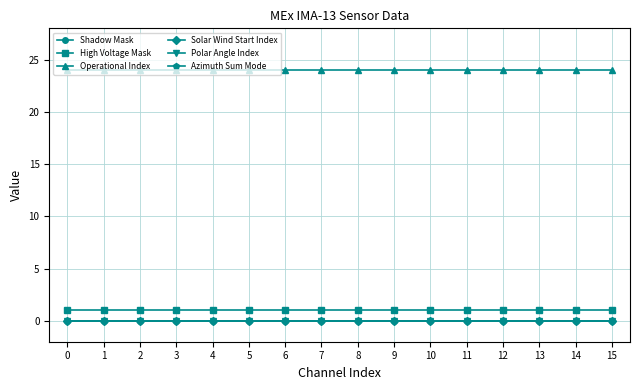

Reading right to left, what are all the values shown in this chart?

Shadow Mask: 15=0	14=0	13=0	12=0	11=0	10=0	9=0	8=0	7=0	6=0	5=0	4=0	3=0	2=0	1=0	0=0
High Voltage Mask: 15=1	14=1	13=1	12=1	11=1	10=1	9=1	8=1	7=1	6=1	5=1	4=1	3=1	2=1	1=1	0=1
Operational Index: 15=24	14=24	13=24	12=24	11=24	10=24	9=24	8=24	7=24	6=24	5=24	4=24	3=24	2=24	1=24	0=24
Solar Wind Start Index: 15=0	14=0	13=0	12=0	11=0	10=0	9=0	8=0	7=0	6=0	5=0	4=0	3=0	2=0	1=0	0=0
Polar Angle Index: 15=0	14=0	13=0	12=0	11=0	10=0	9=0	8=0	7=0	6=0	5=0	4=0	3=0	2=0	1=0	0=0
Azimuth Sum Mode: 15=0	14=0	13=0	12=0	11=0	10=0	9=0	8=0	7=0	6=0	5=0	4=0	3=0	2=0	1=0	0=0